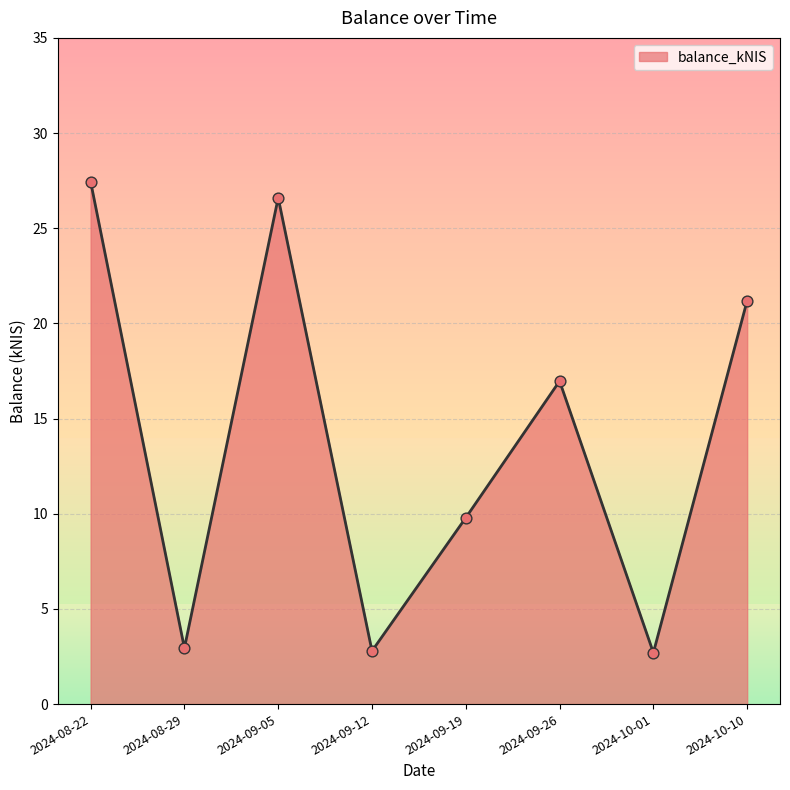

Approximately how many times larger is the value at 2024-09-12 compared to 2024-10-01?

1.0